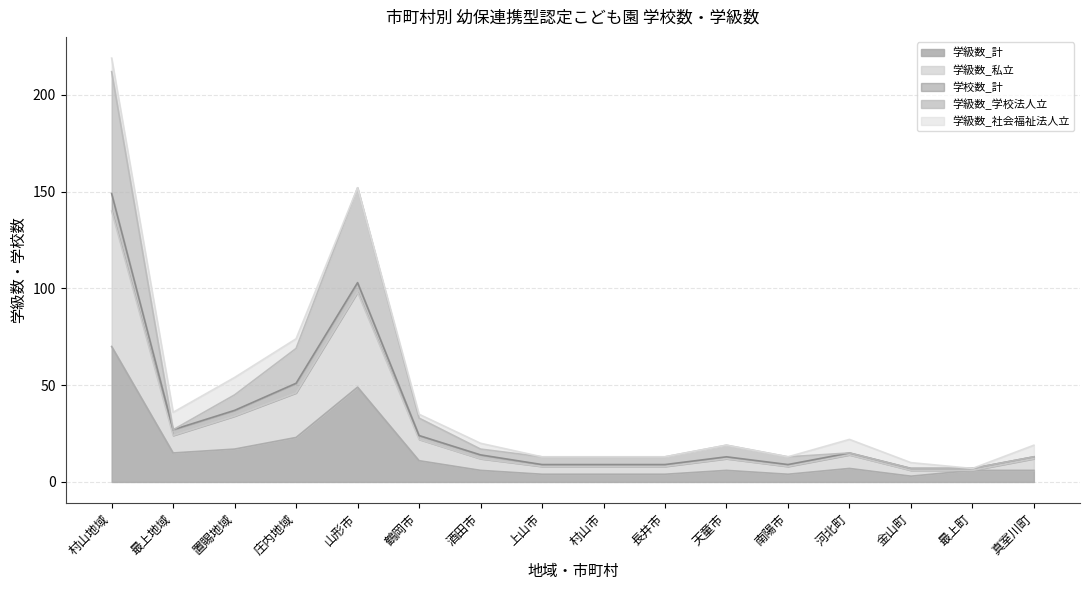

At which category is the sum across all series the highest?

村山地域